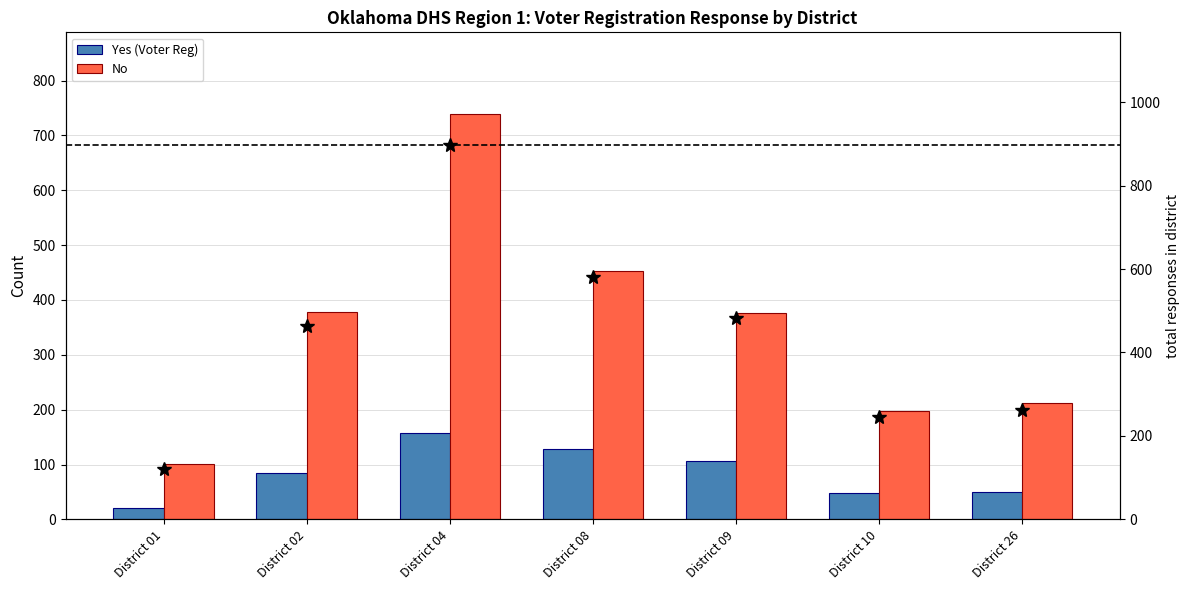

At how many categories does at least one series exceed 777?

1